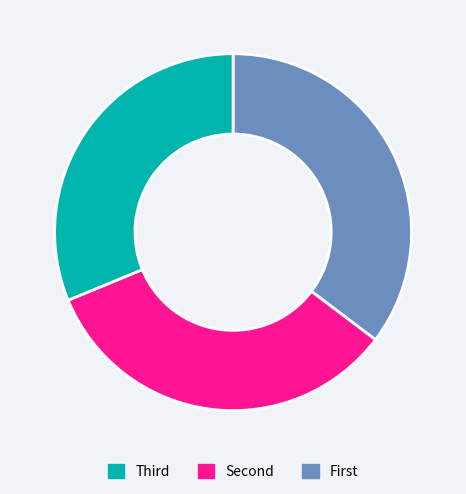

Is there a majority slice in this chart?

No